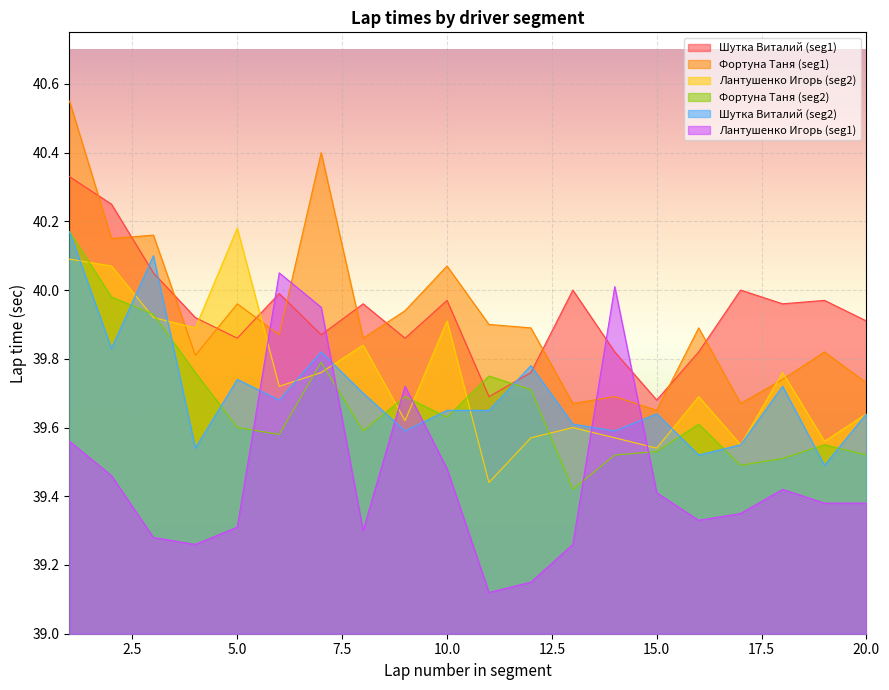

Reading left to right, list all the values displayed in this chart.

Шутка Виталий (seg1): 1=40.3	2=40.2	3=40.0	4=39.9	5=39.9	6=40.0	7=39.9	8=40.0	9=39.9	10=40.0	11=39.7	12=39.8	13=40.0	14=39.8	15=39.7	16=39.8	17=40.0	18=40.0	19=40.0	20=39.9
Фортуна Таня (seg1): 1=40.5	2=40.1	3=40.2	4=39.8	5=40.0	6=39.9	7=40.4	8=39.9	9=39.9	10=40.1	11=39.9	12=39.9	13=39.7	14=39.7	15=39.6	16=39.9	17=39.7	18=39.7	19=39.8	20=39.7
Лантушенко Игорь (seg2): 1=40.1	2=40.1	3=39.9	4=39.9	5=40.2	6=39.7	7=39.8	8=39.8	9=39.6	10=39.9	11=39.4	12=39.6	13=39.6	14=39.6	15=39.5	16=39.7	17=39.5	18=39.8	19=39.6	20=39.6
Фортуна Таня (seg2): 1=40.2	2=40.0	3=39.9	4=39.8	5=39.6	6=39.6	7=39.8	8=39.6	9=39.7	10=39.6	11=39.8	12=39.7	13=39.4	14=39.5	15=39.5	16=39.6	17=39.5	18=39.5	19=39.5	20=39.5
Шутка Виталий (seg2): 1=40.2	2=39.8	3=40.1	4=39.5	5=39.7	6=39.7	7=39.8	8=39.7	9=39.6	10=39.6	11=39.6	12=39.8	13=39.6	14=39.6	15=39.6	16=39.5	17=39.5	18=39.7	19=39.5	20=39.6
Лантушенко Игорь (seg1): 1=39.6	2=39.5	3=39.3	4=39.3	5=39.3	6=40.0	7=40.0	8=39.3	9=39.7	10=39.5	11=39.1	12=39.1	13=39.3	14=40.0	15=39.4	16=39.3	17=39.4	18=39.4	19=39.4	20=39.4